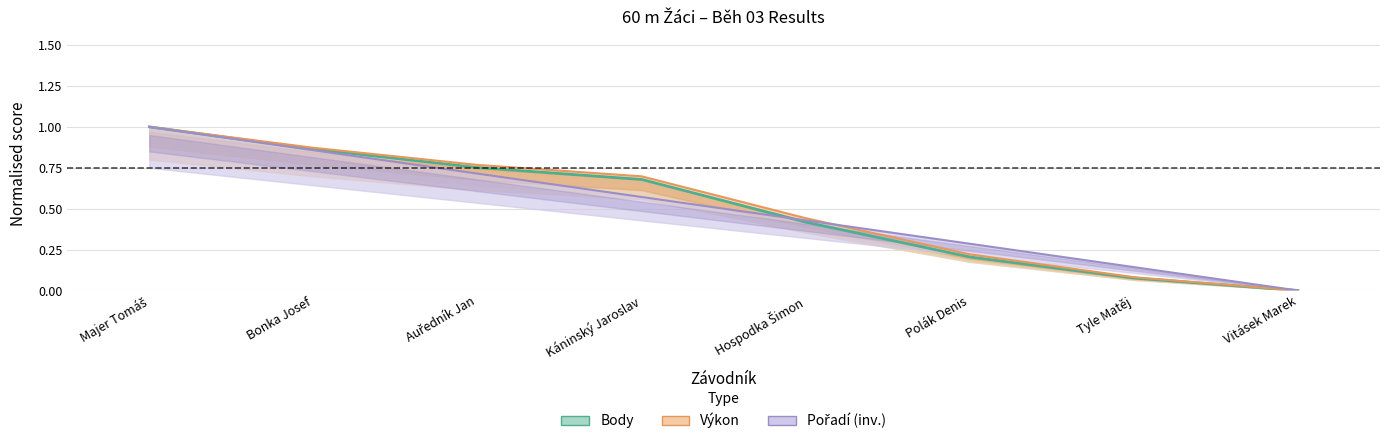

Is the value of Pořadí at Bonka Josef greater than the value of Body at Vitásek Marek?

Yes